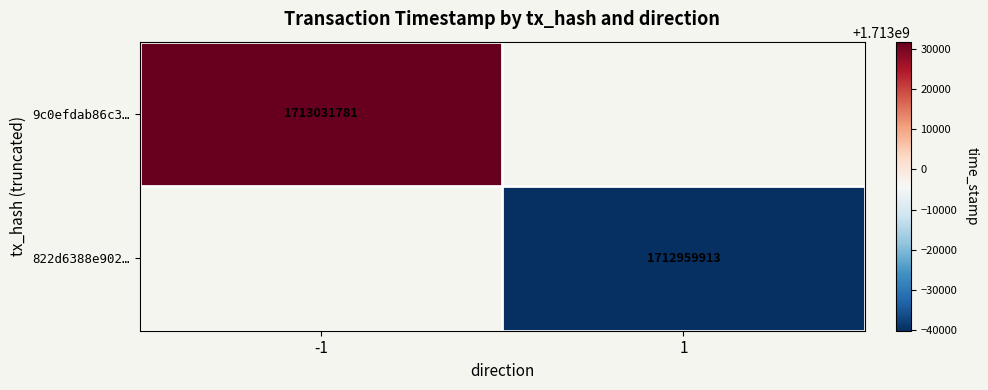

Which category has the lowest value across all series?

1